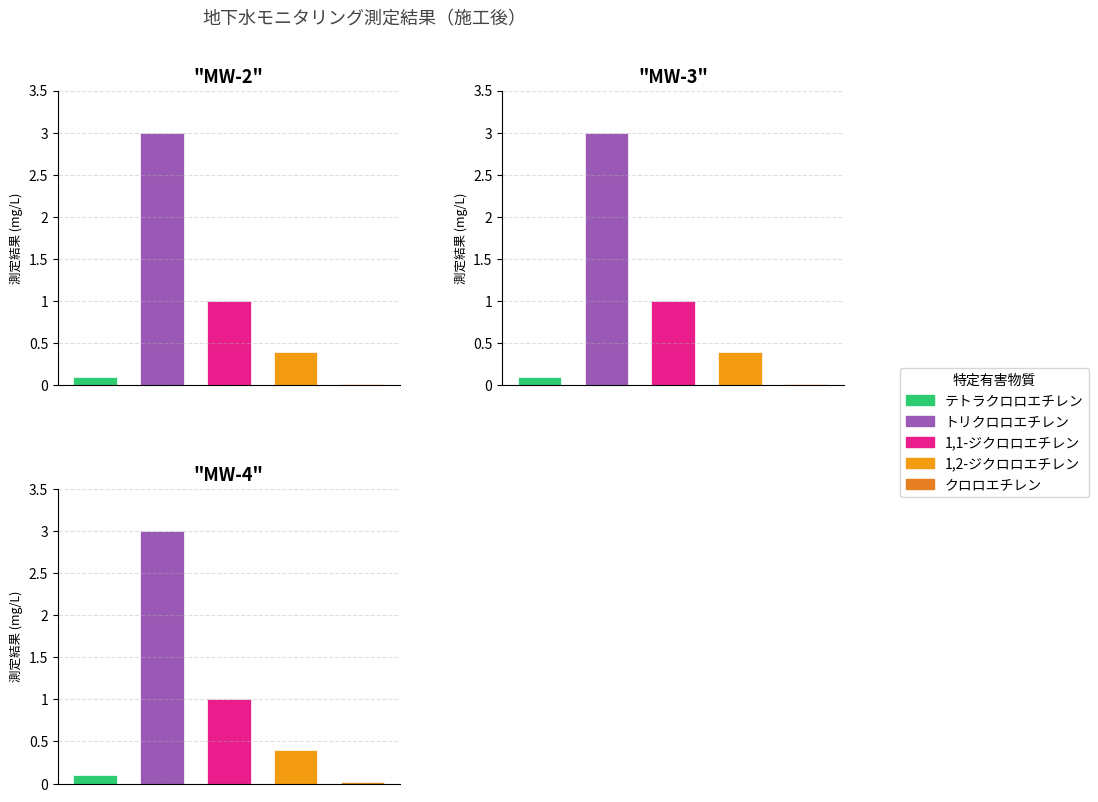

Reading left to right, list all the values displayed in this chart.

テトラクロロエチレン: 0.1	0.1	0.1
トリクロロエチレン: 3.0	3.0	3.0
1,1-ジクロロエチレン: 1.0	1.0	1.0
1,2-ジクロロエチレン: 0.4	0.4	0.4
クロロエチレン: 0.0	0.0	0.0